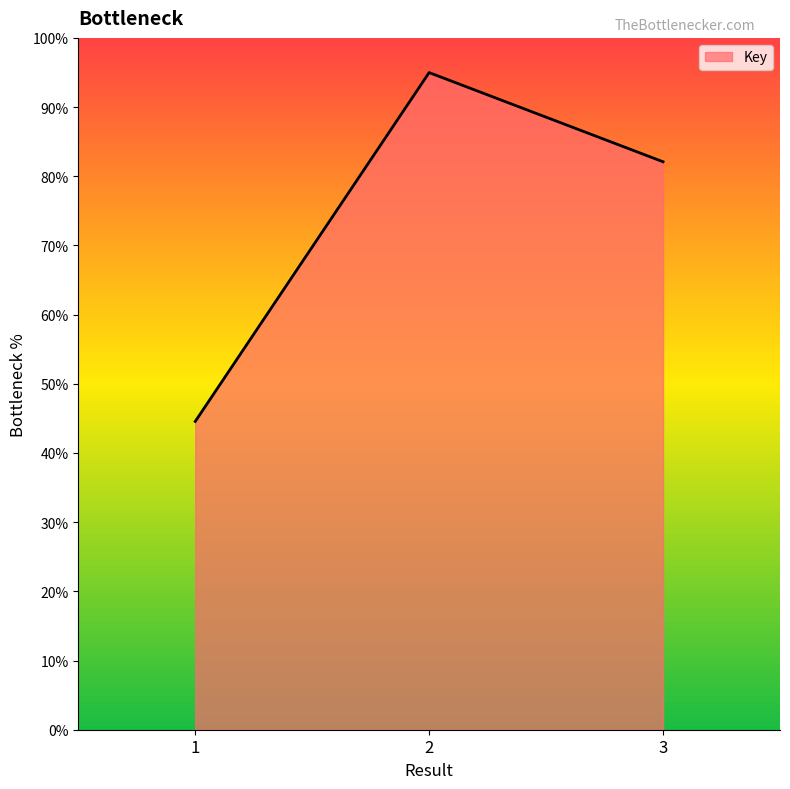

True or false: the data shows 82.1 at 3.

True